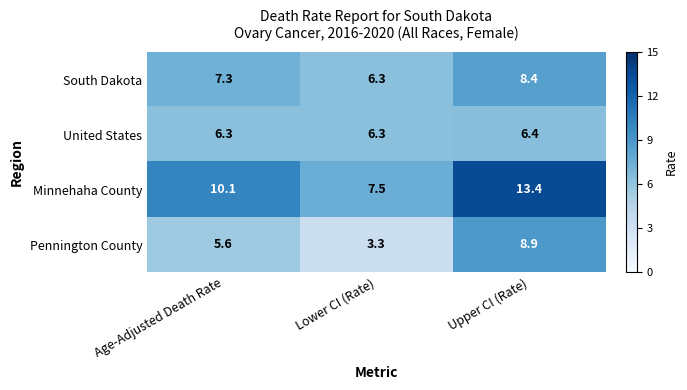

Which series has the largest total across all categories?

Minnehaha County